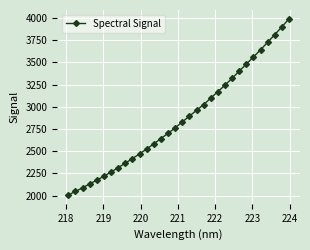

What is the difference between the maximum and minimum values?

1983.6